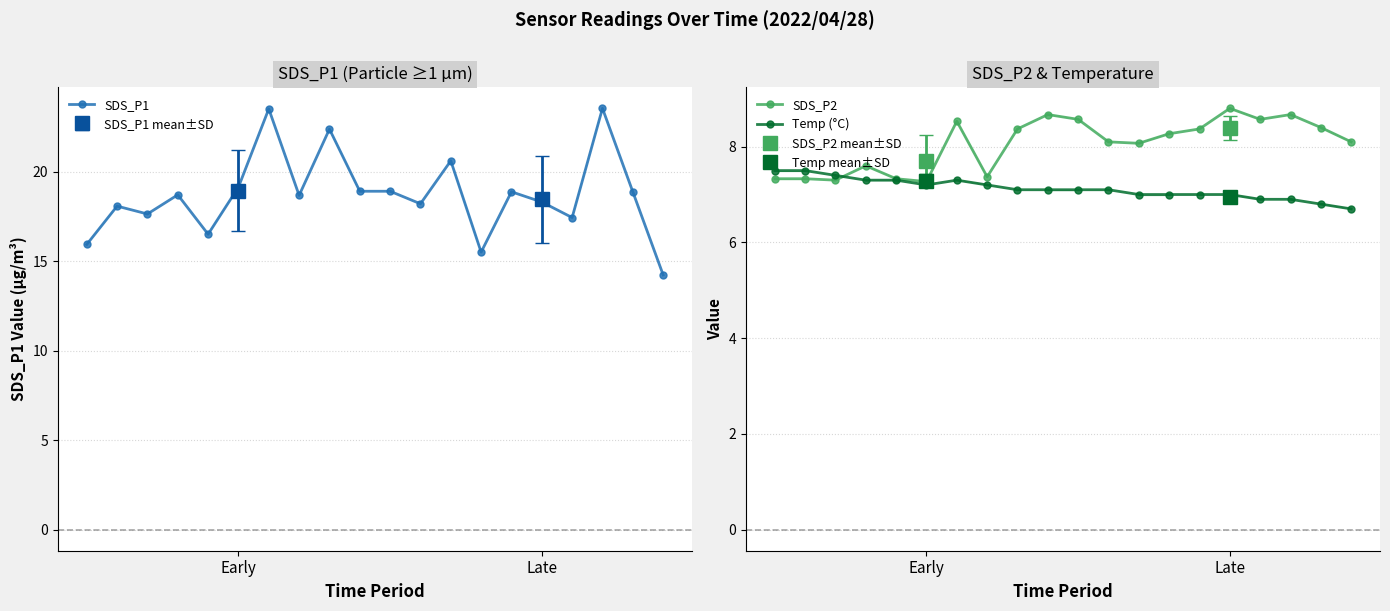

Count the number of data series in this chart.

3